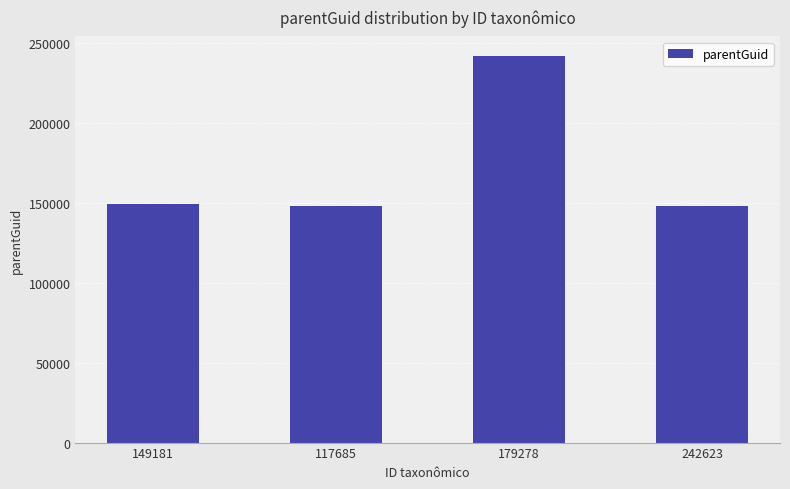

What is the label of the 3rd bar from the left?

179278